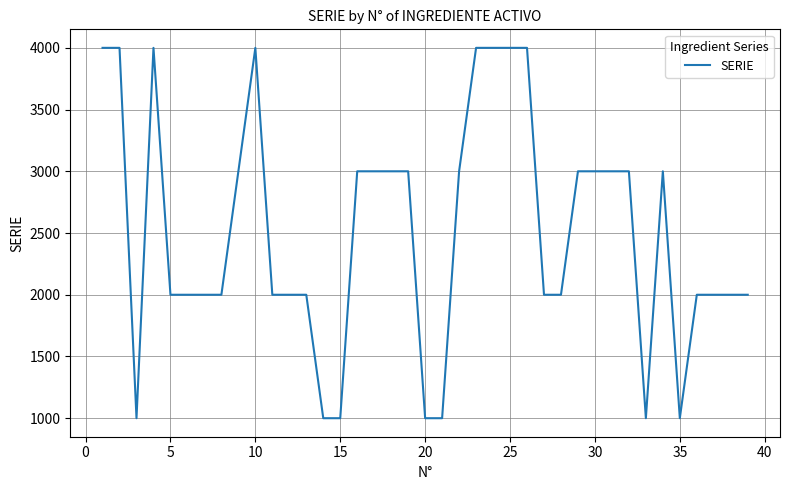

What is the smallest value displayed?

1000